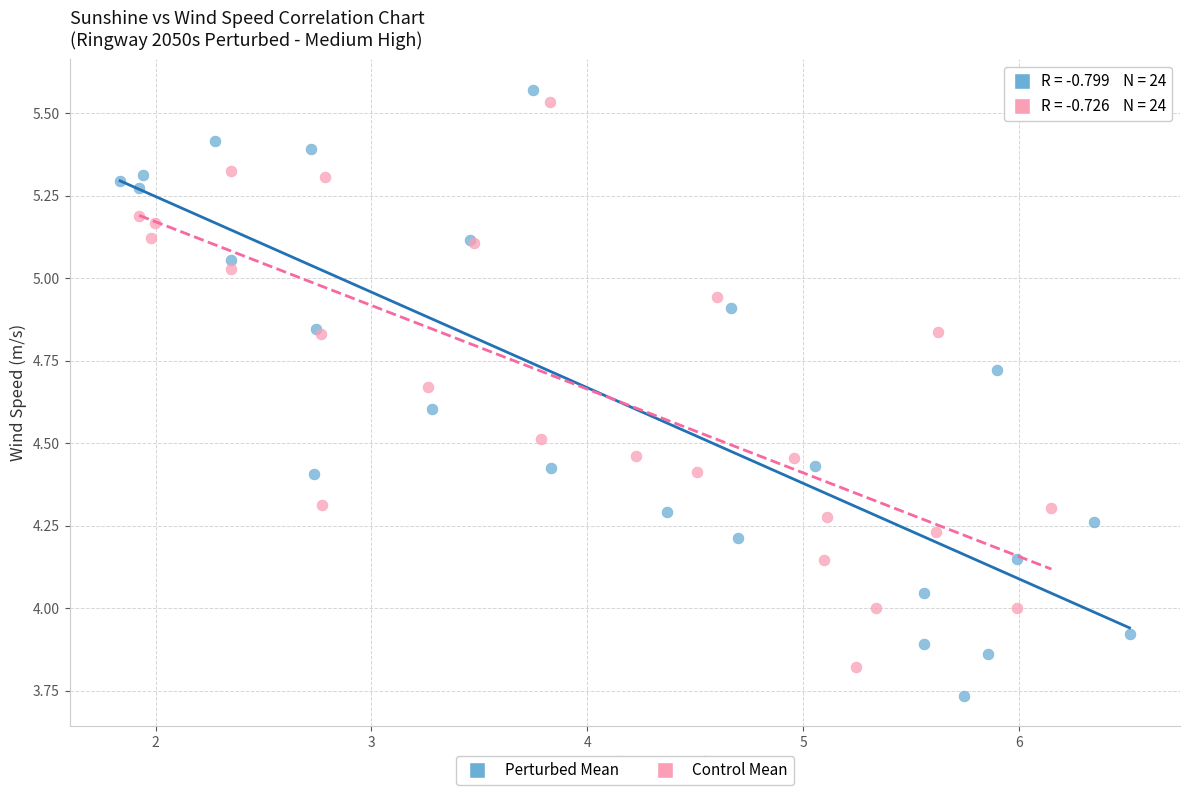

Which series contains the lowest Y value?

Perturbed Mean